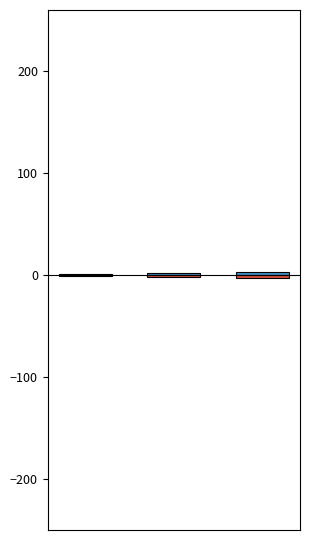

True or false: Ідентифікатор (негативний) has a value of -3 at 2.

True